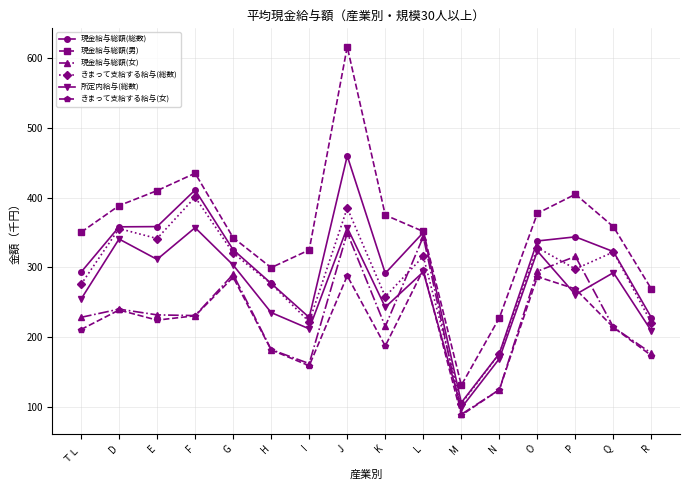

In 現金給与総額(女), how many points are higher than both neighbors (excluding endpoints)?

5